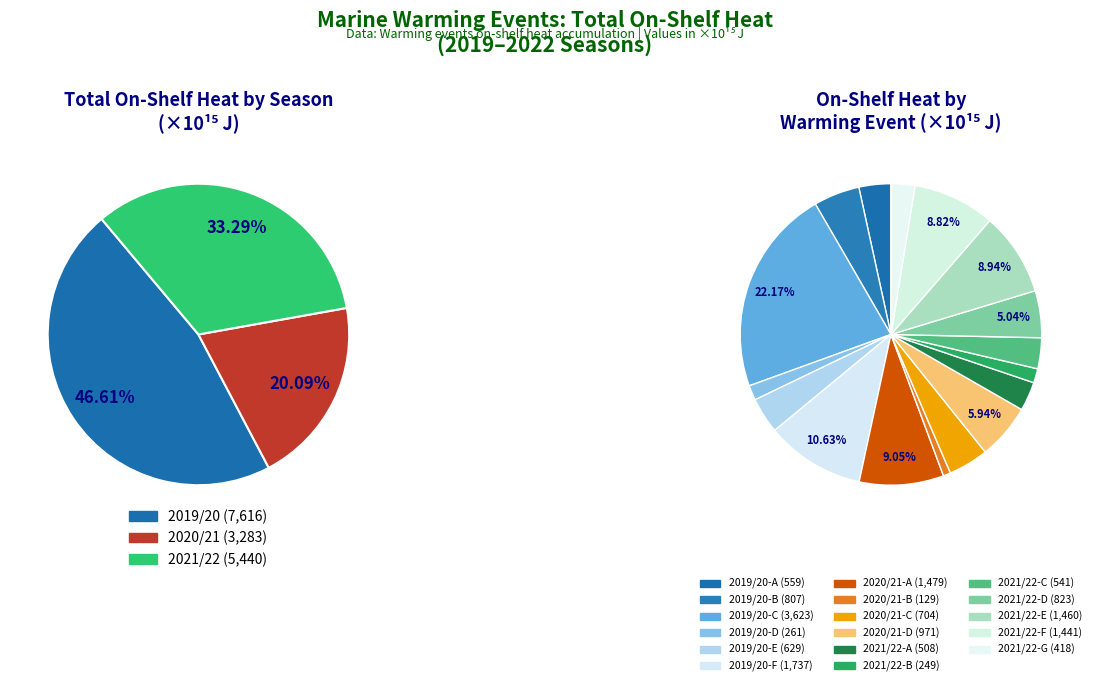

What percentage is the 2019/20-F slice, to the nearest percent?

11%